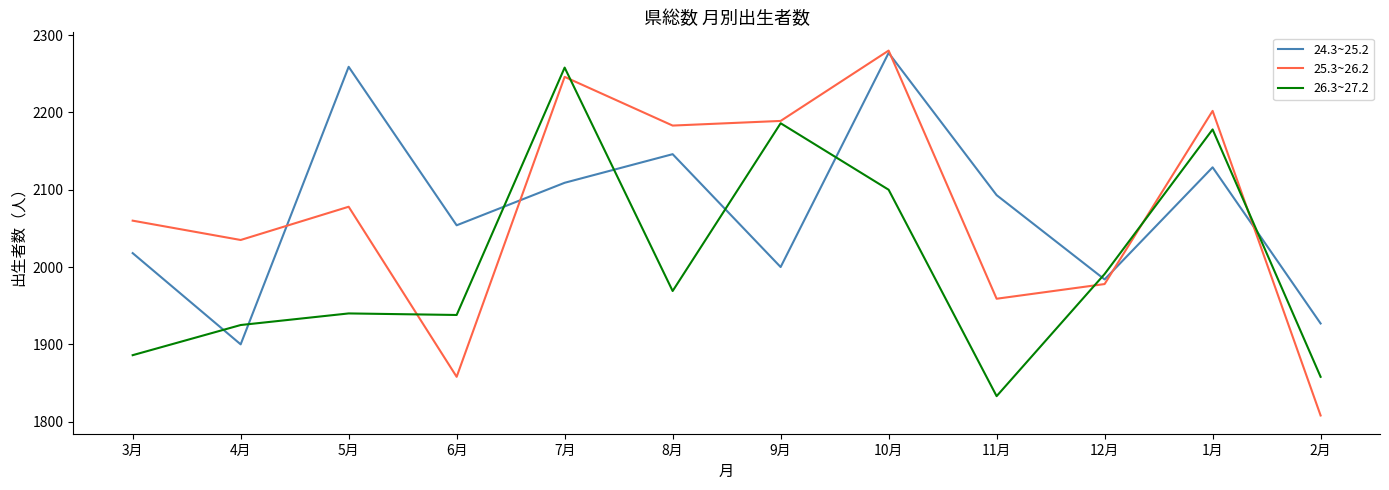

What is the sum of the 25.3~26.2 values at 2月 and 6月?

3666